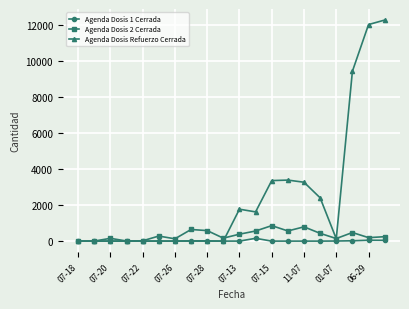

How many lines are shown in the chart?

3